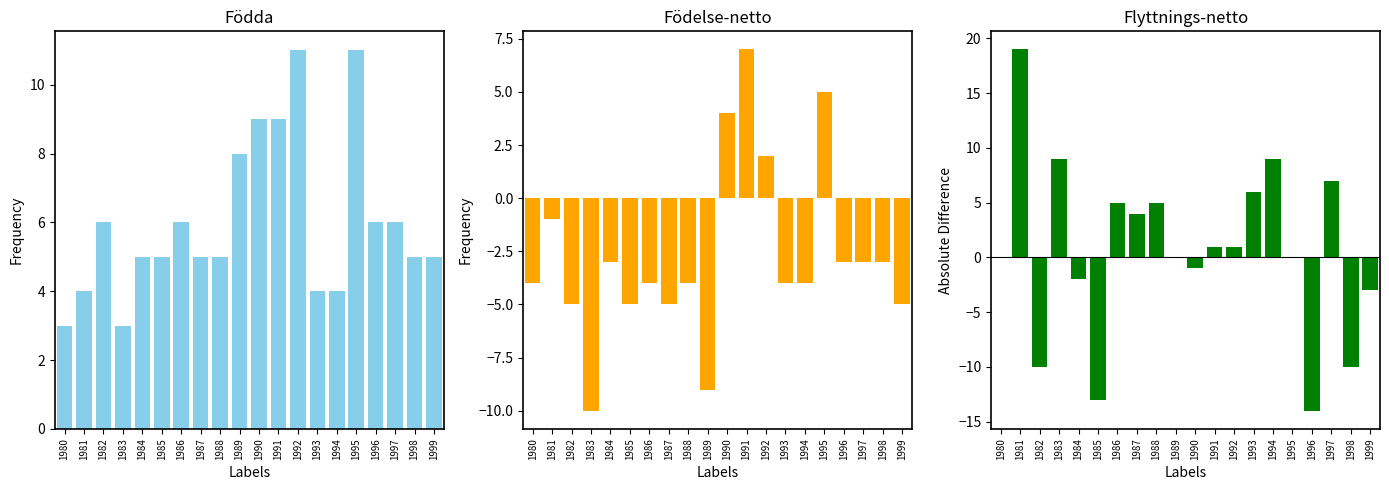

Is the value of Flyttnings-netto at 1988 greater than the value of Födelse-netto at 1998?

Yes